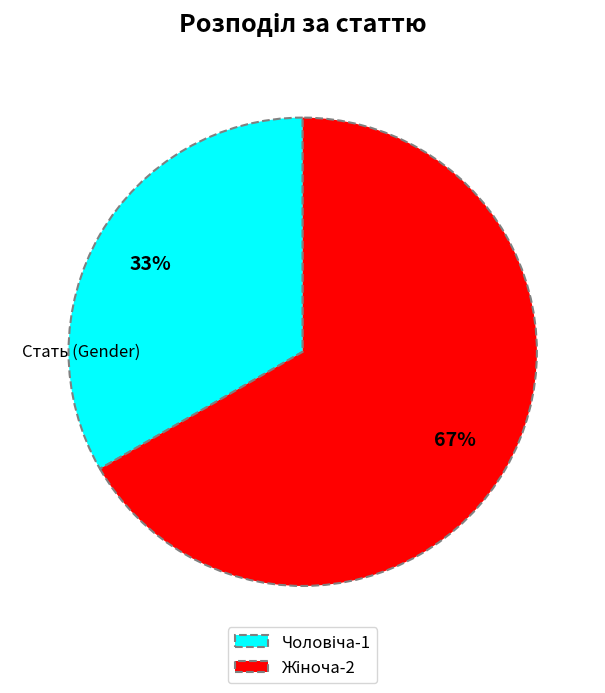

Does any single category account for the majority?

Yes